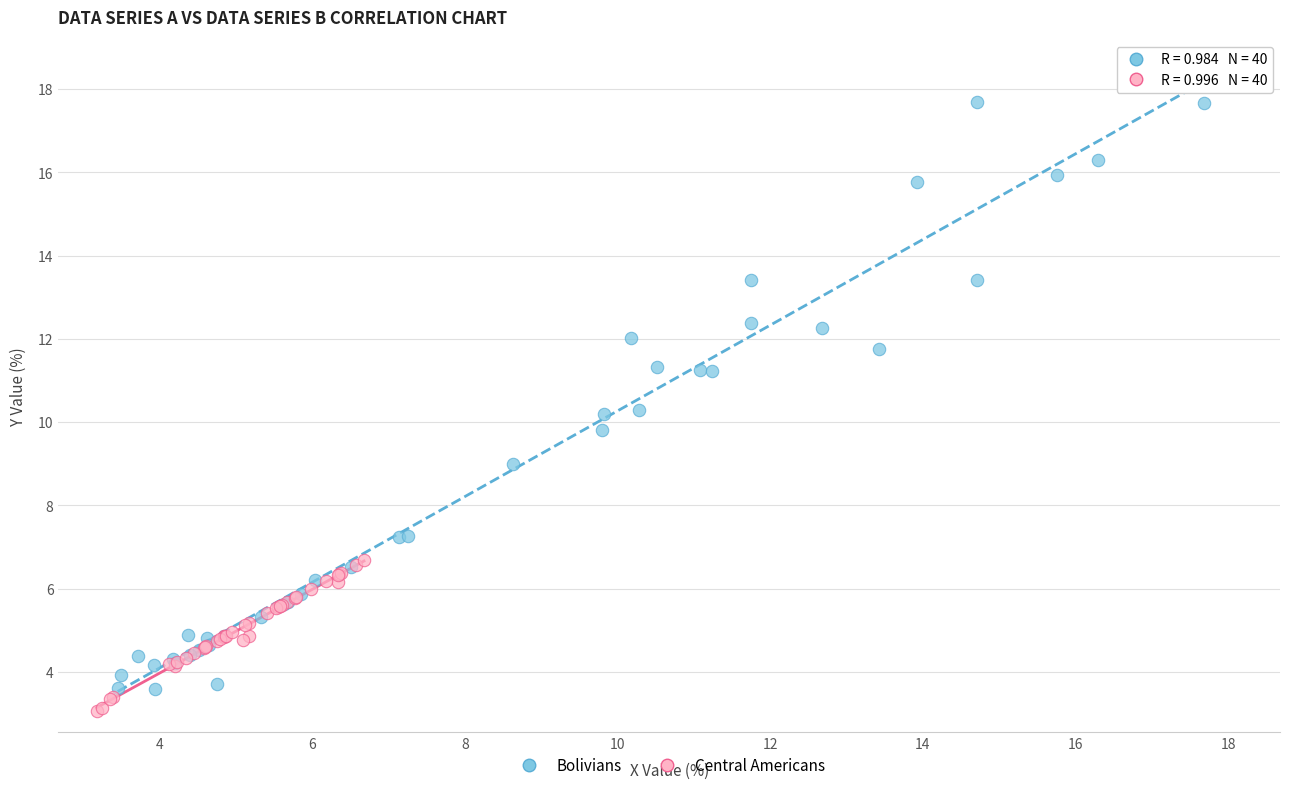

Which series has the widest spread of Y values?

Bolivians